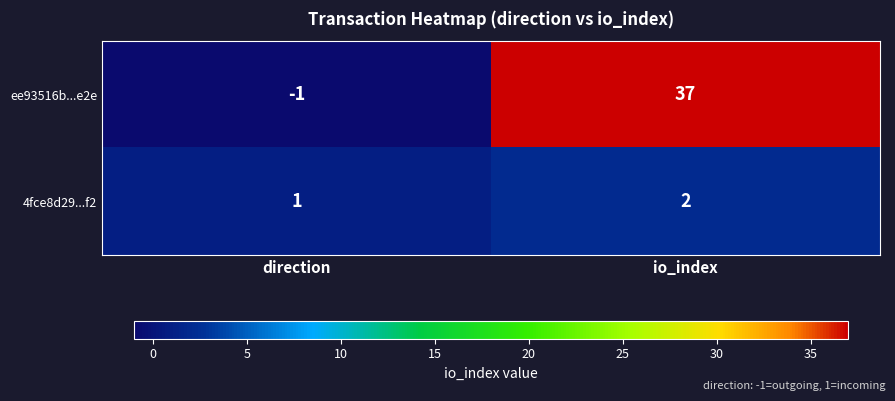

At which category does the chart reach its peak across all series?

io_index